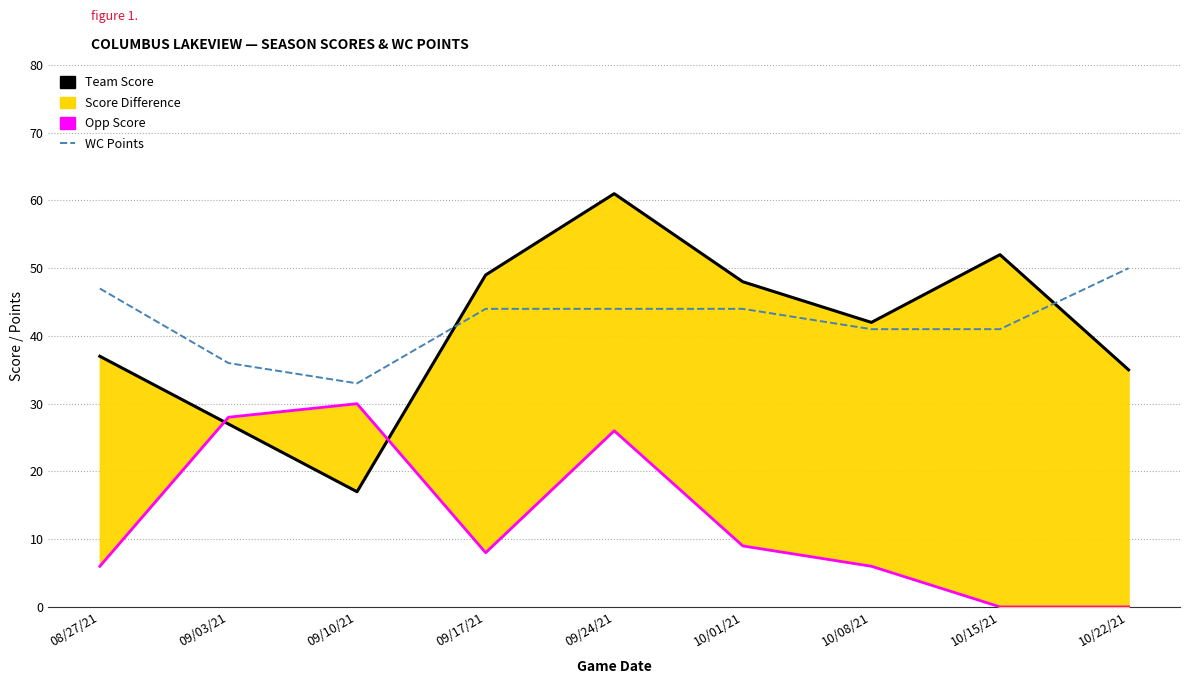

Which series changed the most between 09/24/21 and 10/15/21?

Opp Score